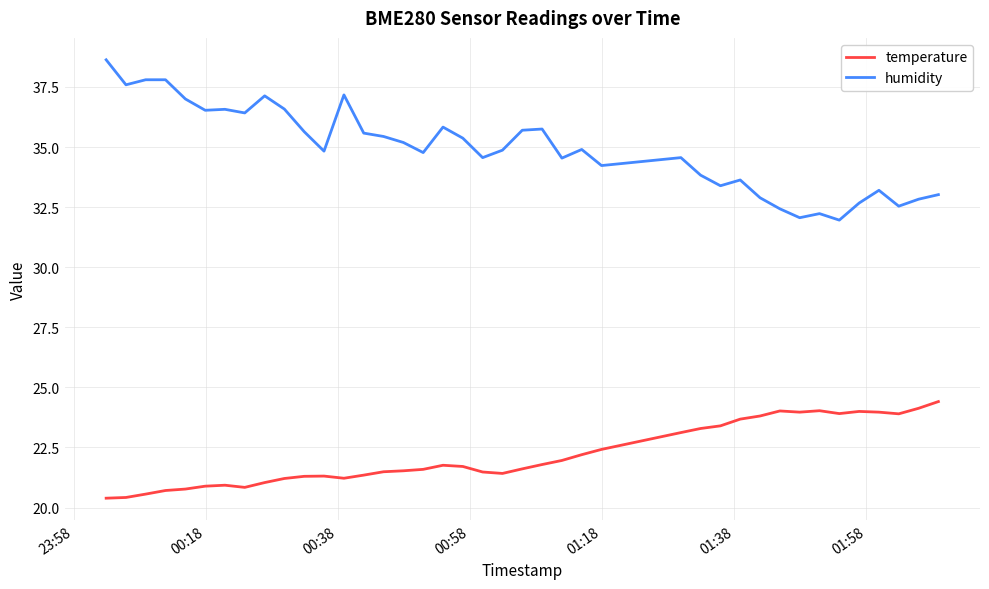

Which series has the largest total across all categories?

humidity